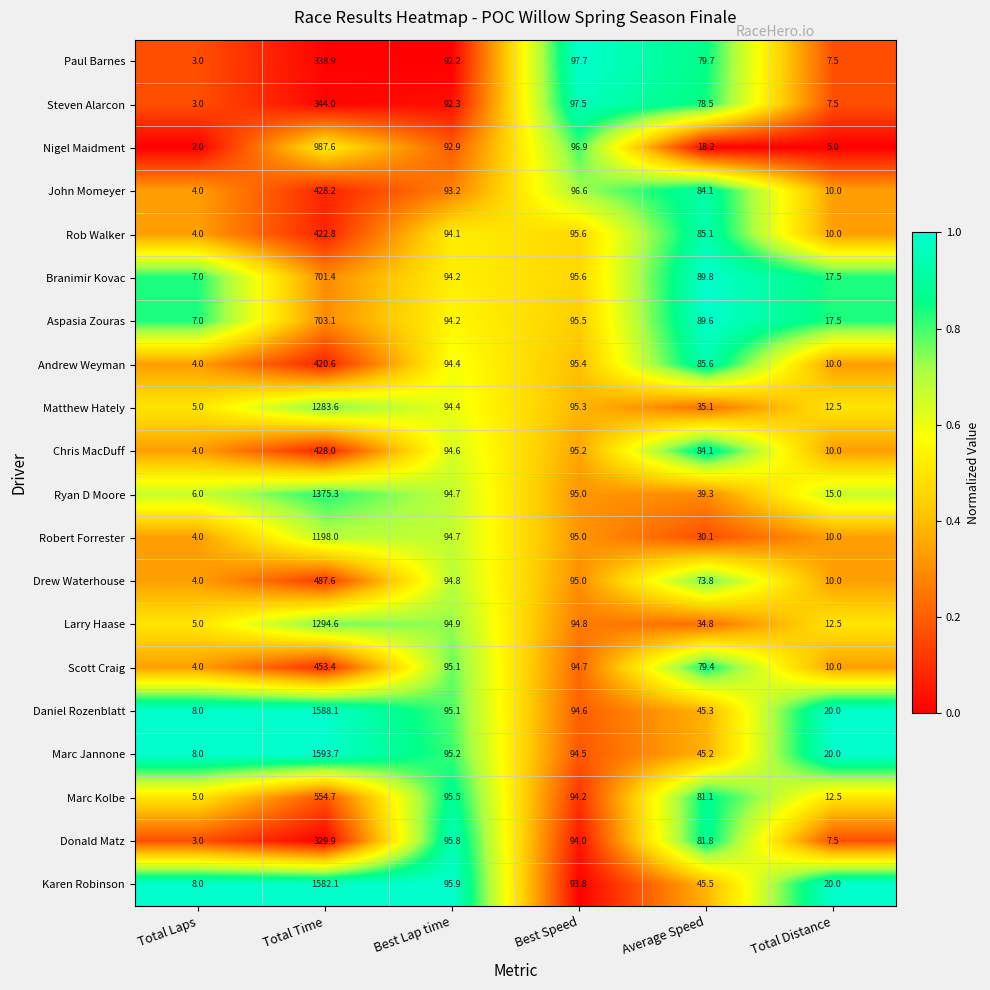

What is the difference between the maximum and minimum values in the Nigel Maidment series?

985.6